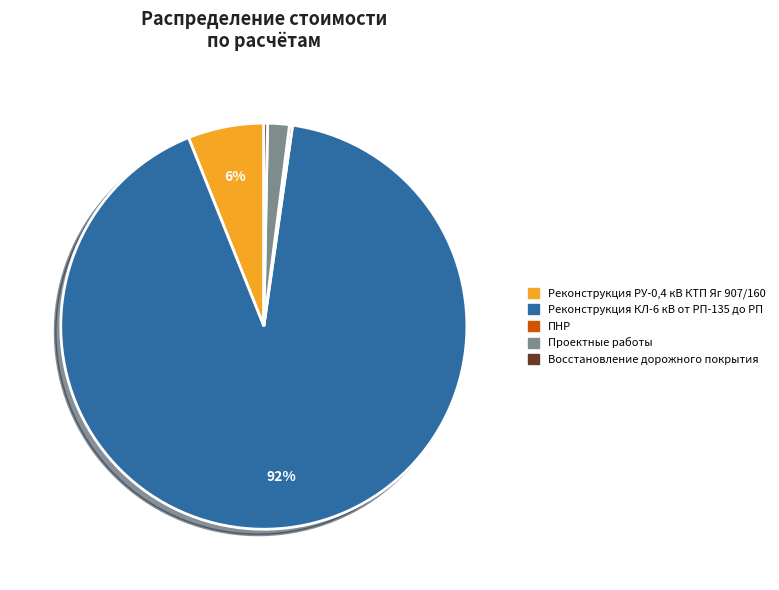

Does Реконструкция КЛ-6 кВ от РП-135 до РП represent more than half of the total?

Yes